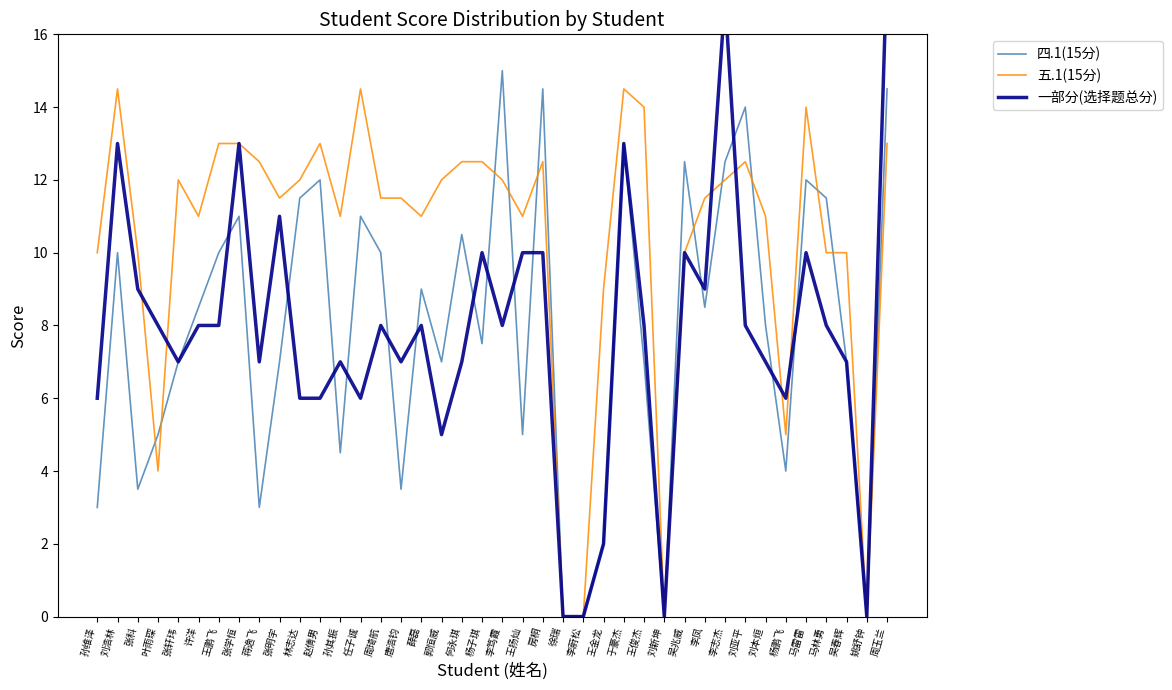

Where does the 五.1(15分) series first go above 11?

刘浩林